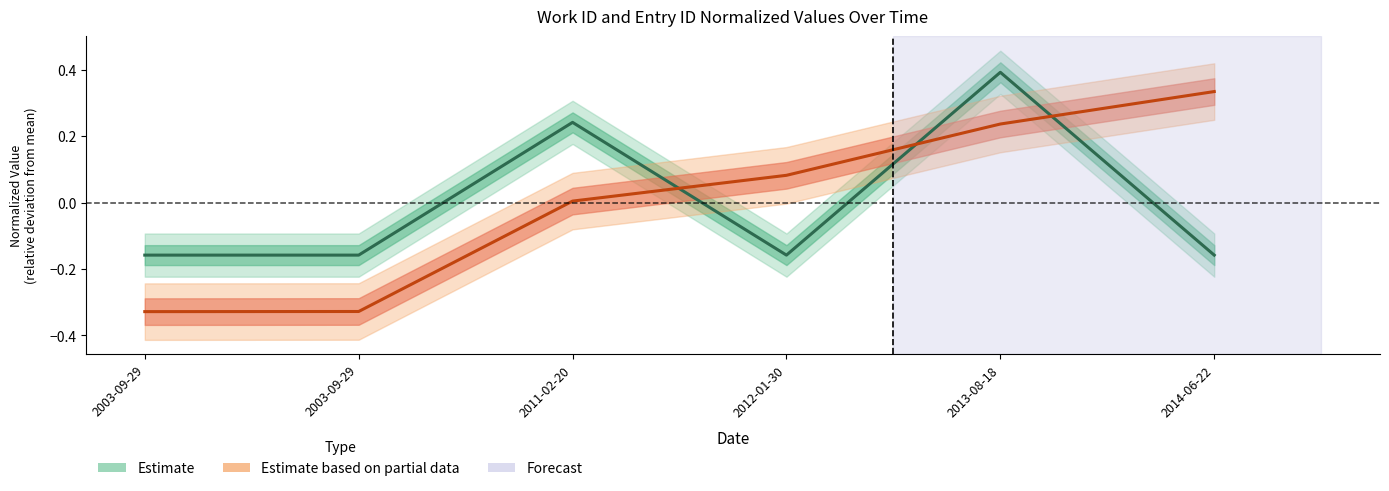

Where does the id series first go above 0?

2011-02-20